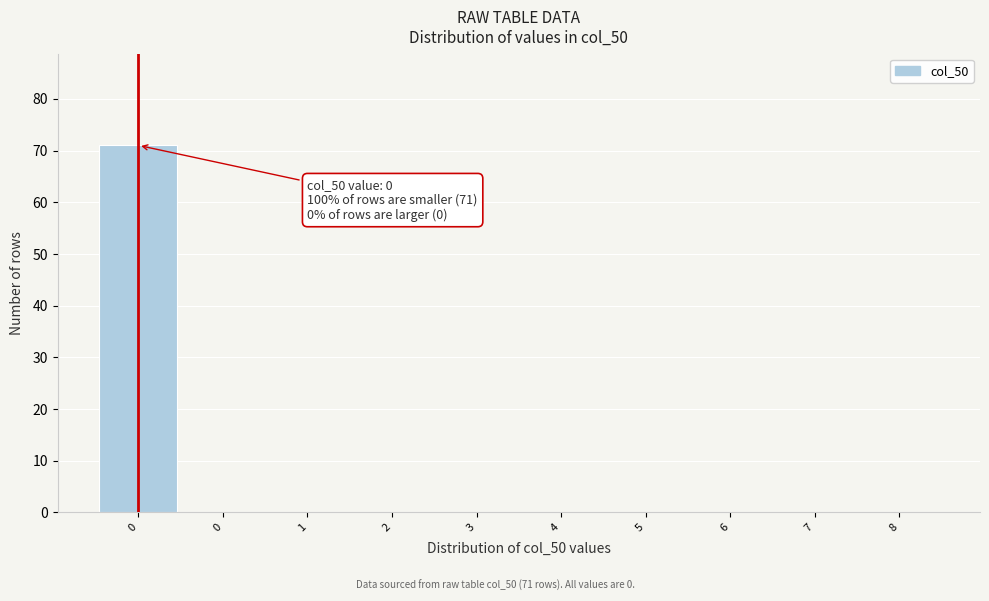

How many data points does each series have?

10